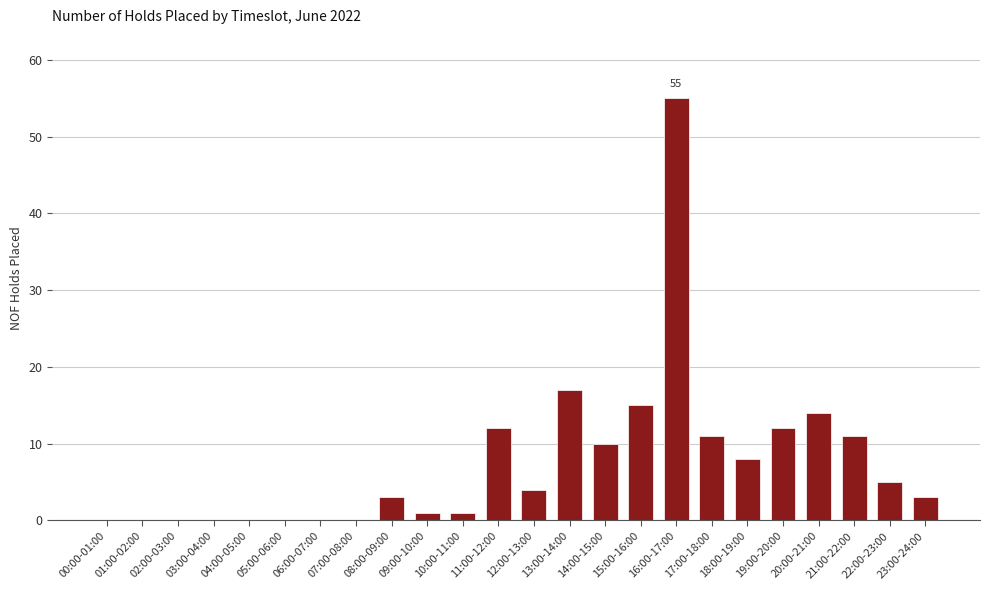

Reading left to right, transcribe all the data shown in this chart.

00:00-01:00=0	01:00-02:00=0	02:00-03:00=0	03:00-04:00=0	04:00-05:00=0	05:00-06:00=0	06:00-07:00=0	07:00-08:00=0	08:00-09:00=3	09:00-10:00=1	10:00-11:00=1	11:00-12:00=12	12:00-13:00=4	13:00-14:00=17	14:00-15:00=10	15:00-16:00=15	16:00-17:00=55	17:00-18:00=11	18:00-19:00=8	19:00-20:00=12	20:00-21:00=14	21:00-22:00=11	22:00-23:00=5	23:00-24:00=3